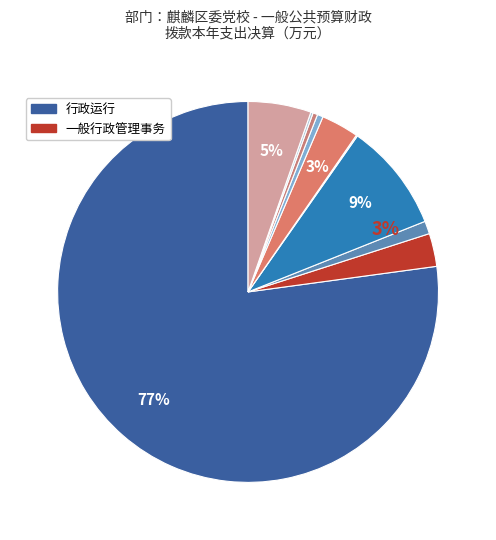

The 行政运行 slice represents 77% of the pie. True or false?

True